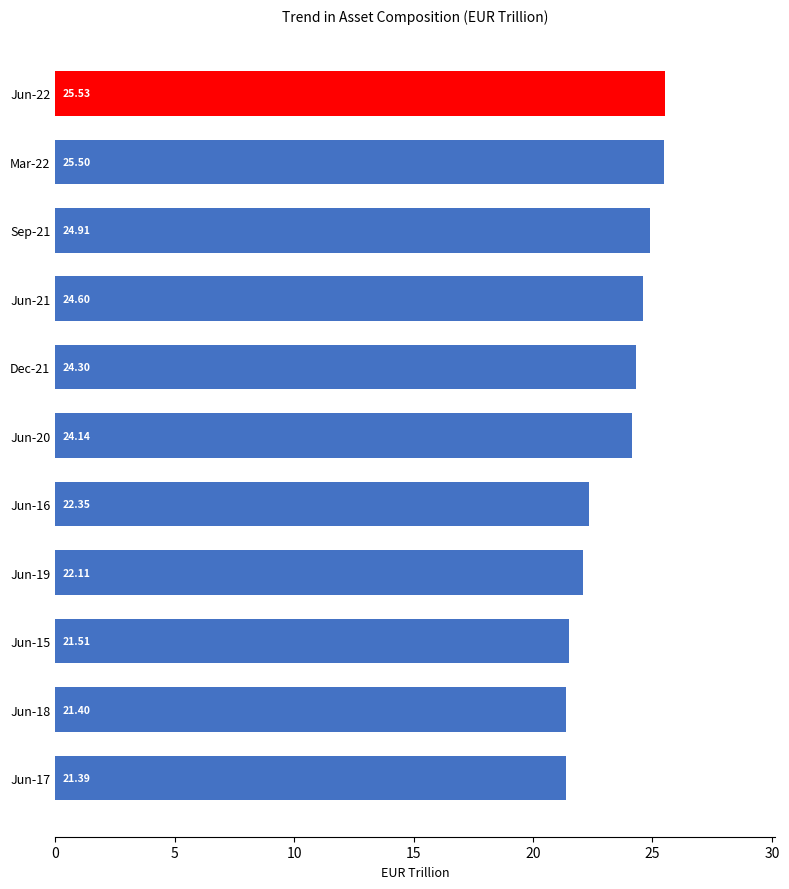

Which has a higher value, Jun-17 or Sep-21?

Sep-21